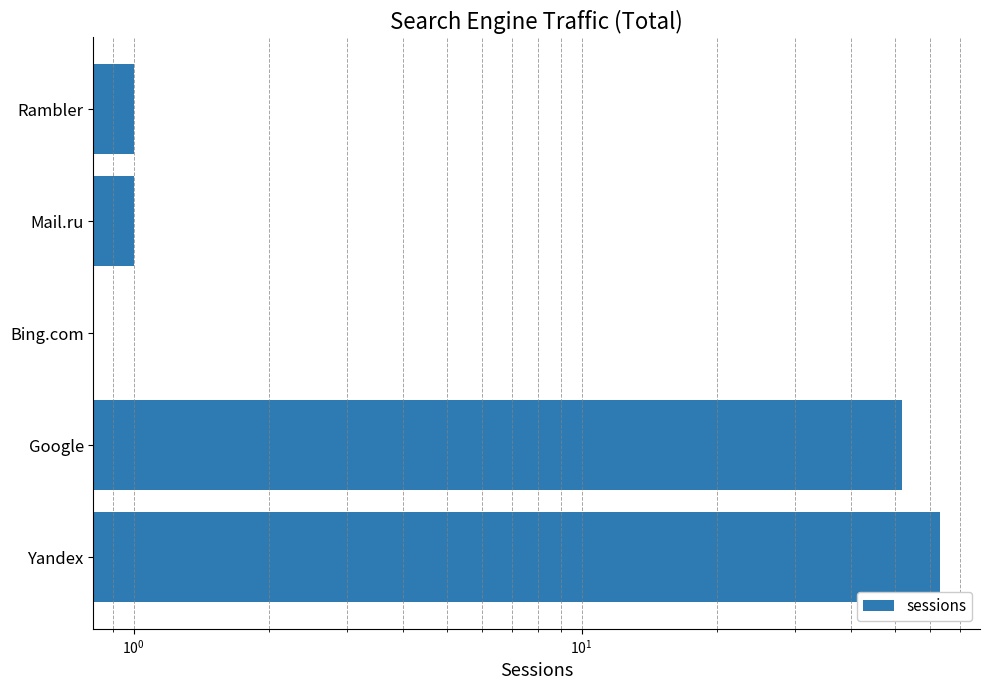

What is the difference between the maximum and minimum values?

63